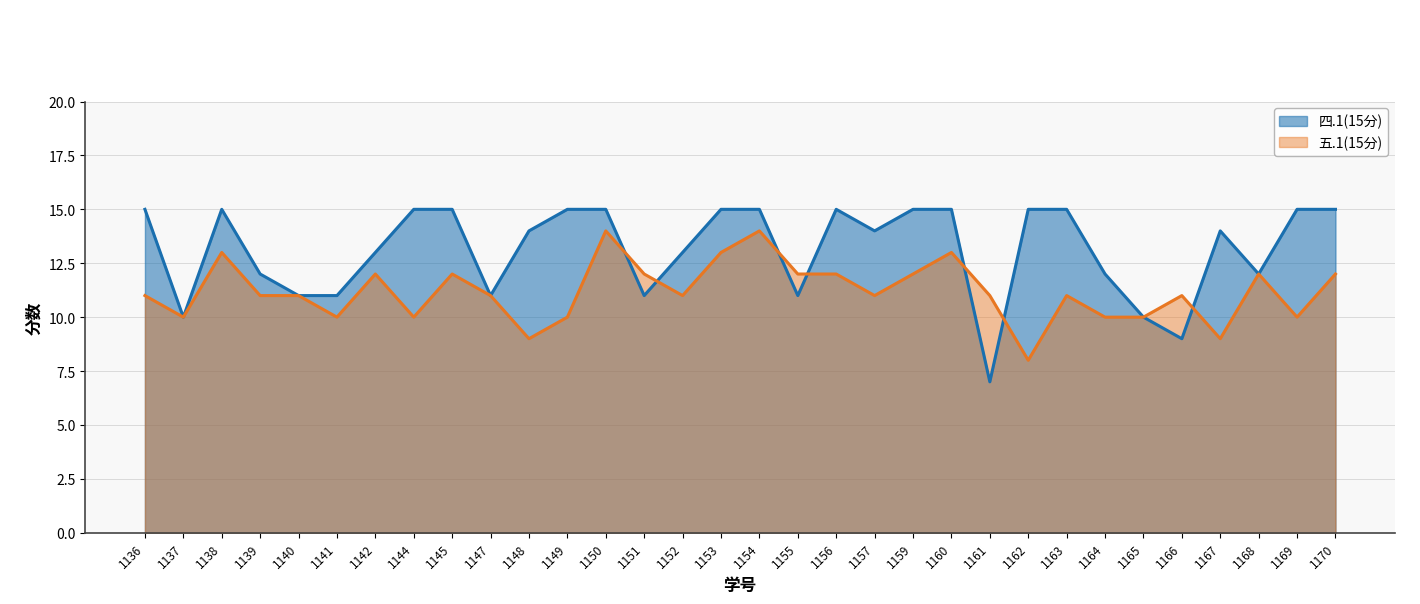

At how many categories does at least one series exceed 7?

32